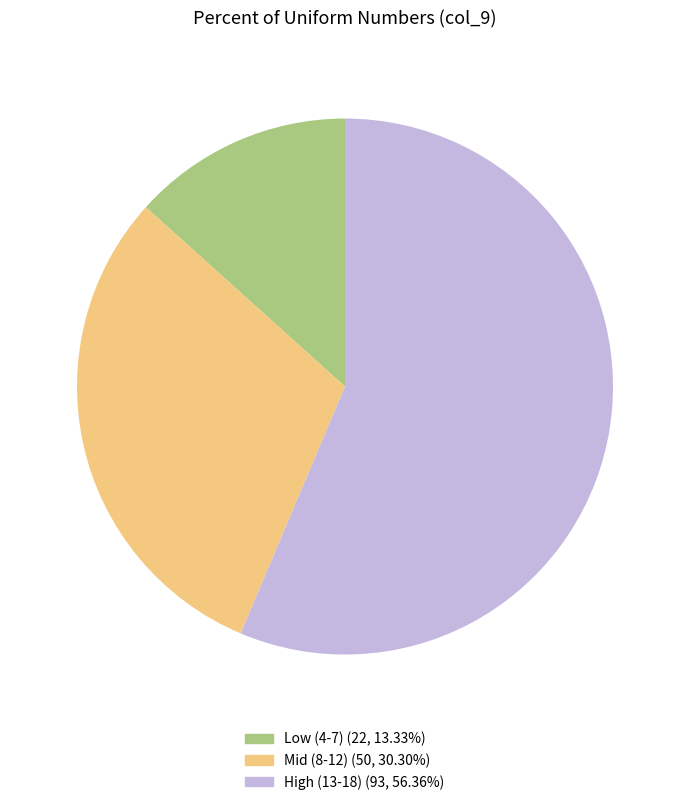

Count the number of slices in the pie.

3